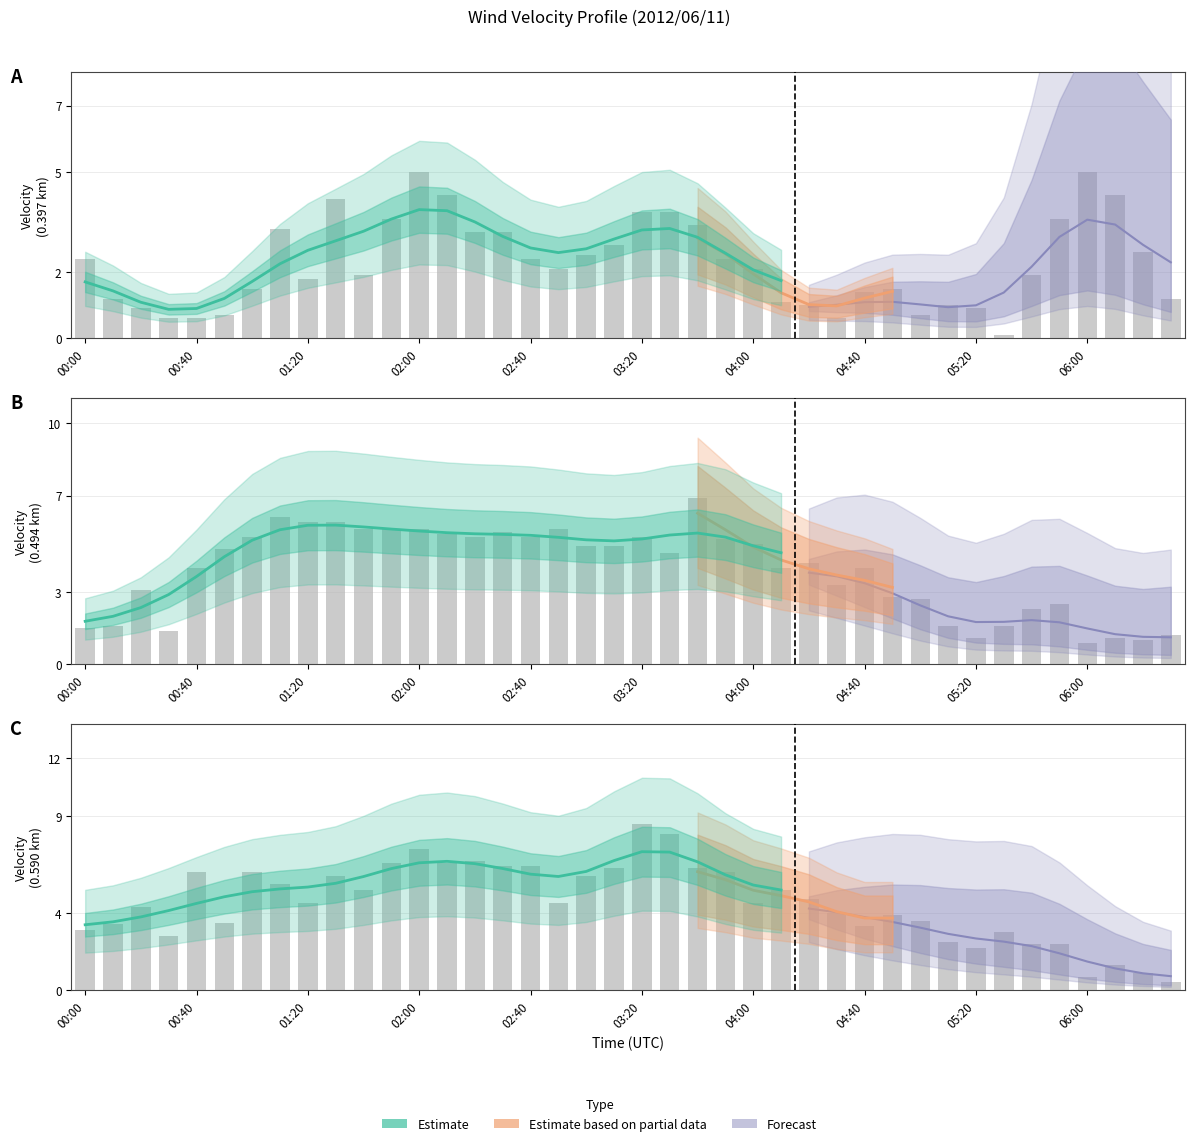

What is the greatest value displayed?

8.6